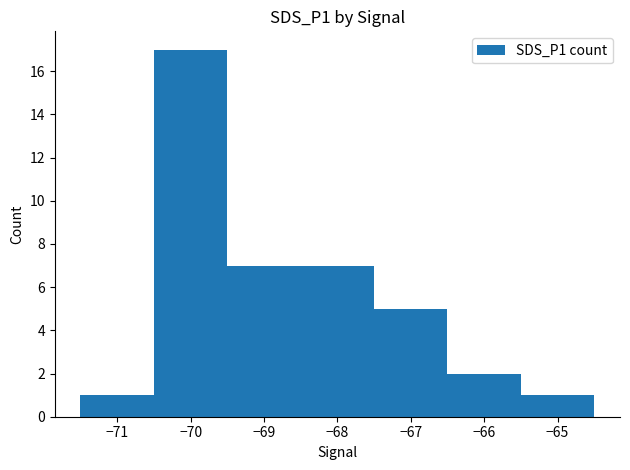

What is the difference between the maximum and second lowest values?

16